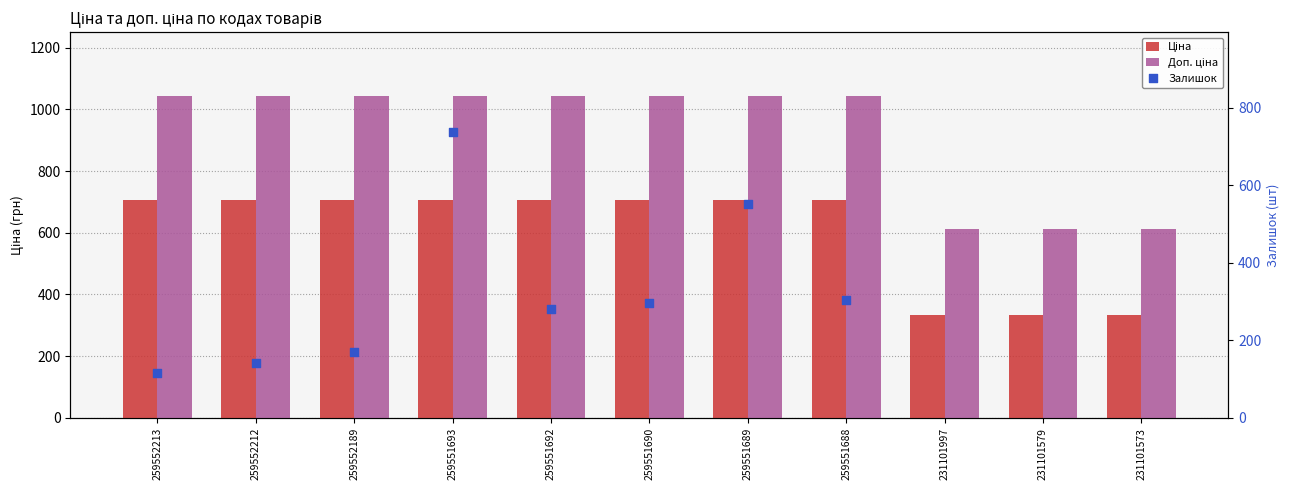

Which series contains the highest Y value?

Доп. ціна